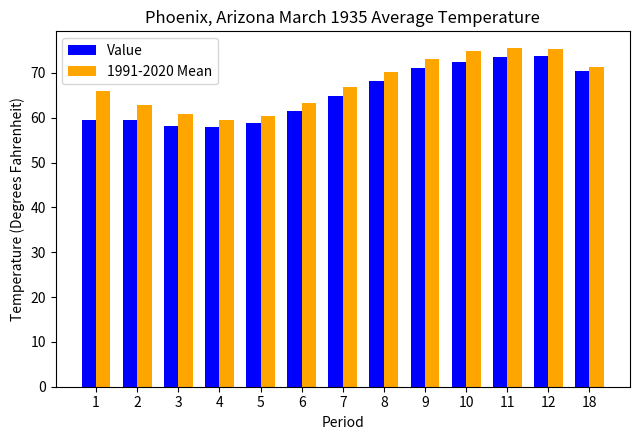

What is the average value of the 1991-2020 Mean series?

67.7